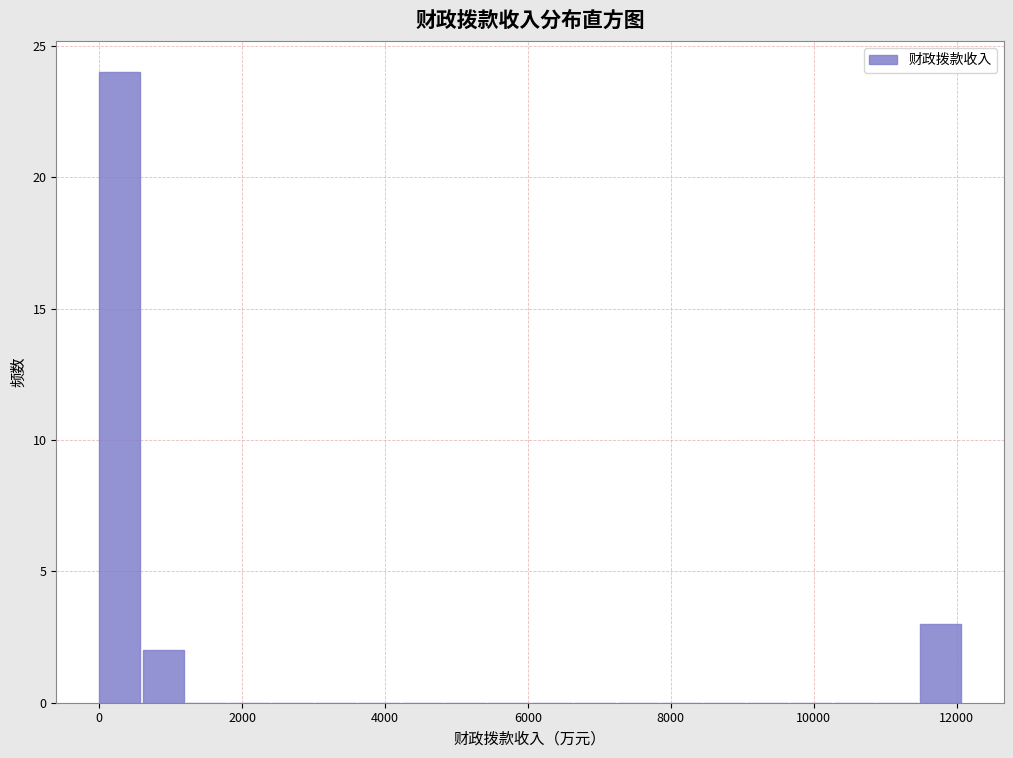

Around what value on the x-axis is the tallest bar? Give the approximate position of its centre, as read against the axis.

200